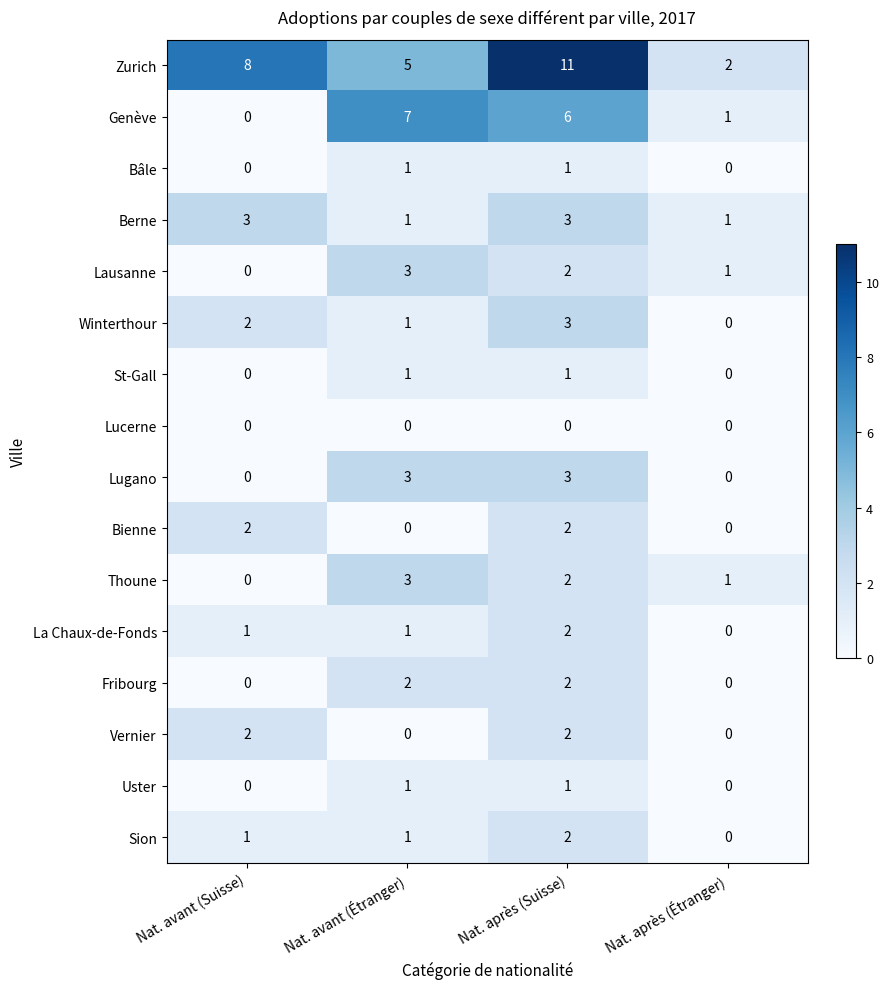

How many Lausanne values are between 1 and 3?

3